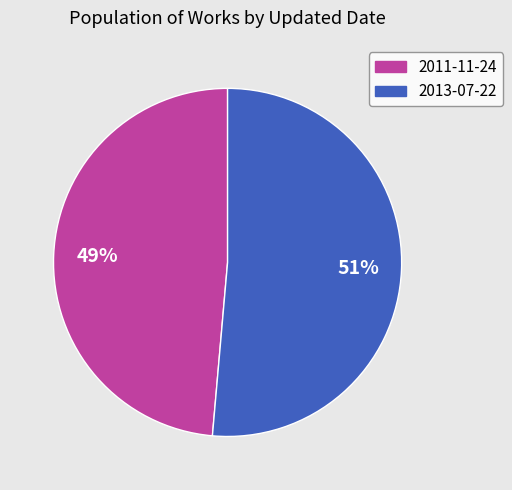

To the nearest percent, what percentage of the pie is 2011-11-24?

49%